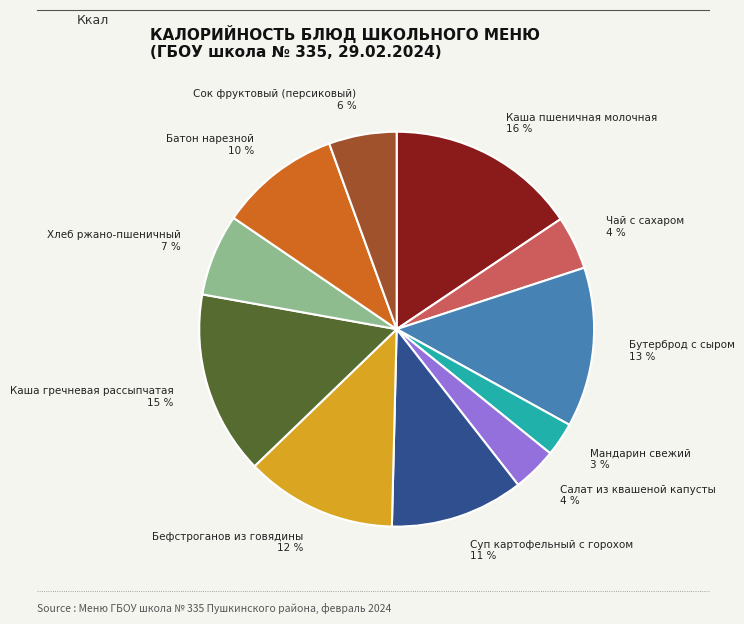

What is the smallest slice in the pie chart?

Мандарин свежий